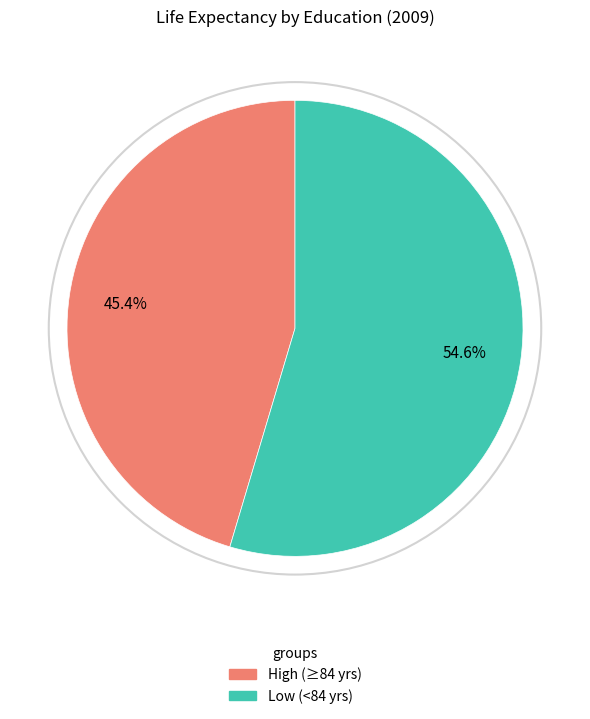

Is there any slice that represents more than half of the pie?

Yes